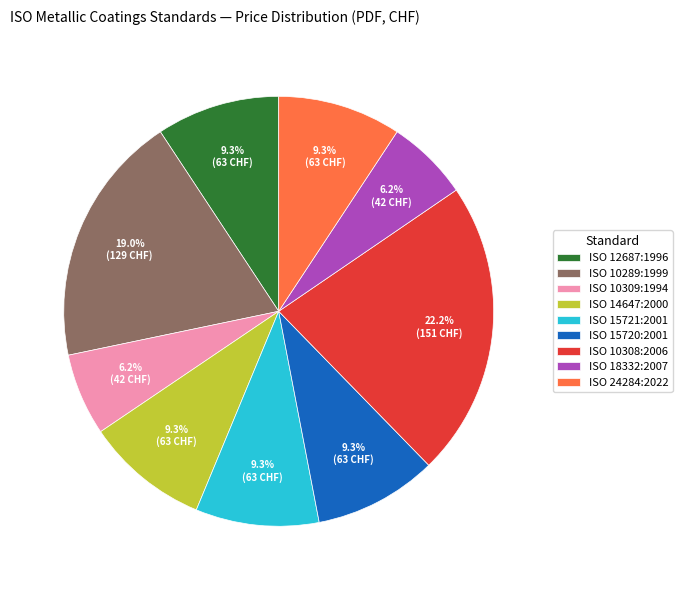

To the nearest percent, what is the difference between the ISO 10309:1994 and ISO 10308:2006 slice percentages?

16%